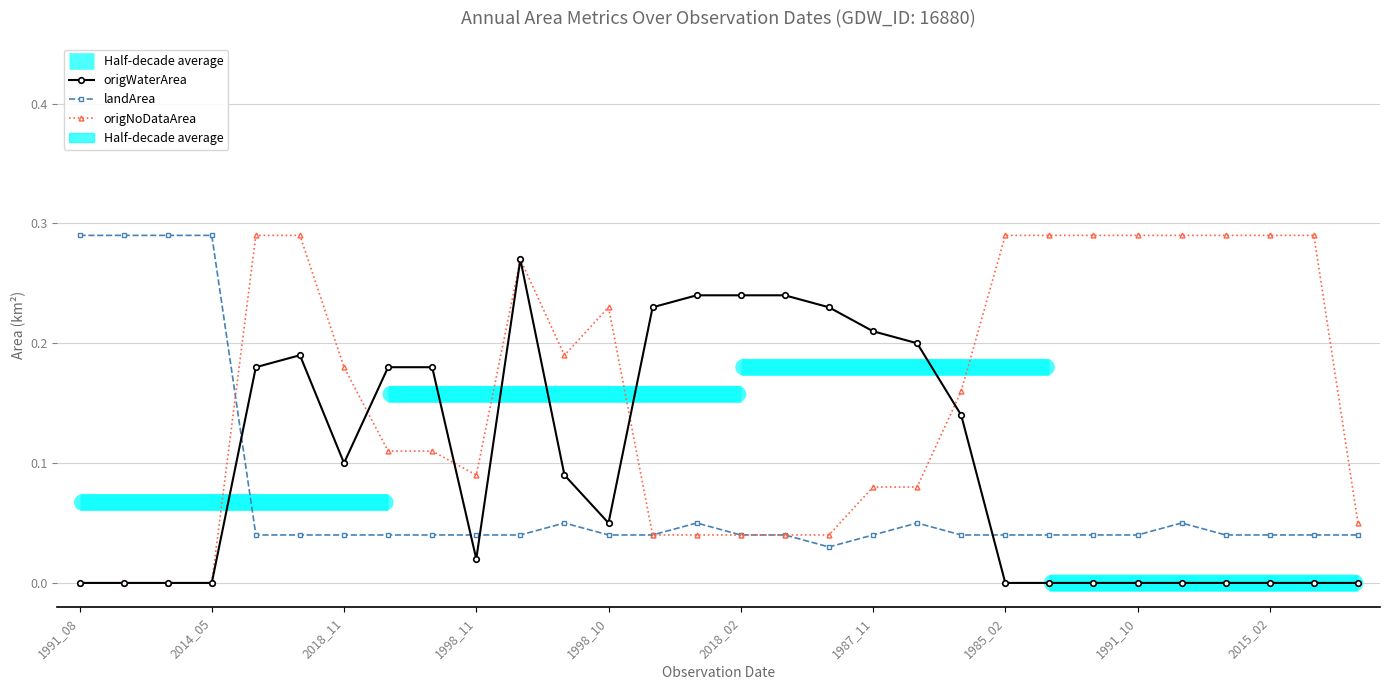

True or false: origNoDataArea has a value of 0.5 at 25.

False